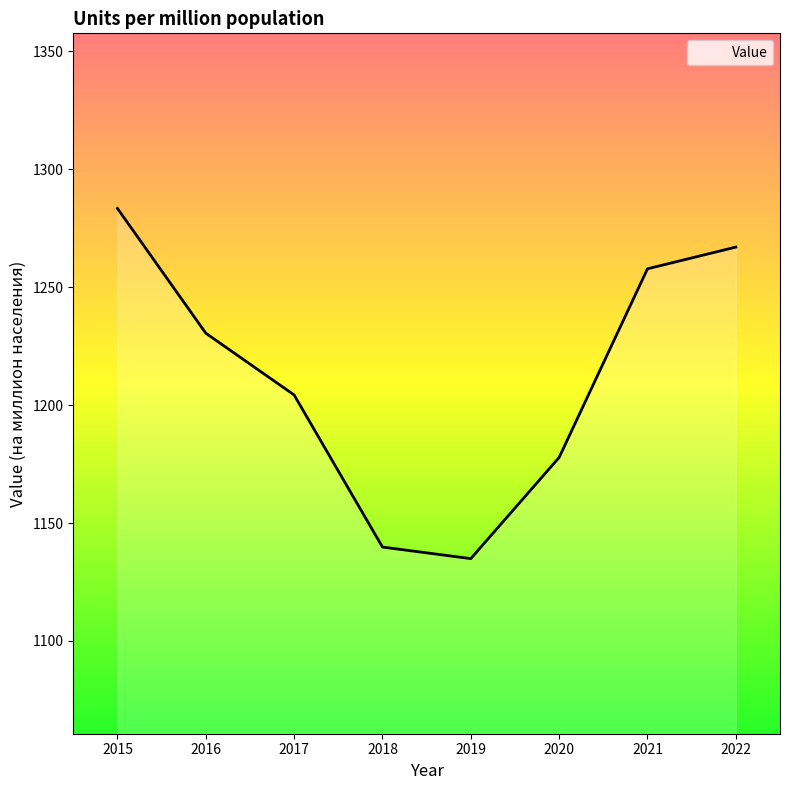

Reading right to left, list all the values displayed in this chart.

1267.0	1257.8	1177.8	1134.9	1139.8	1204.3	1230.5	1283.4